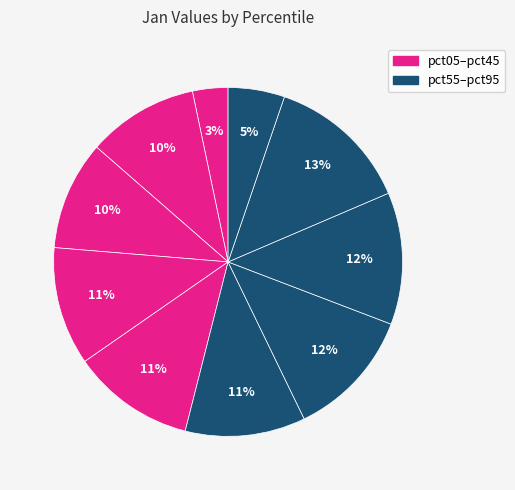

How many slices are in this pie chart?

10